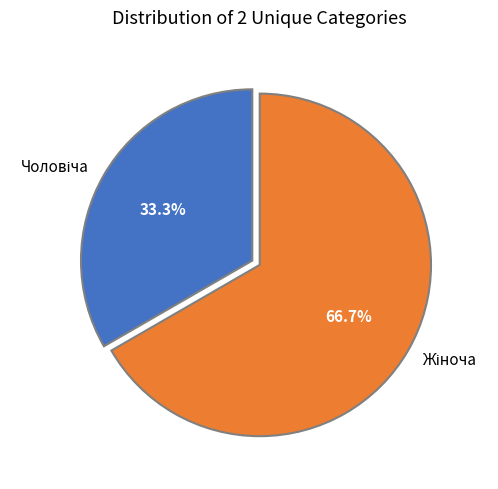

Is there a majority slice in this chart?

Yes